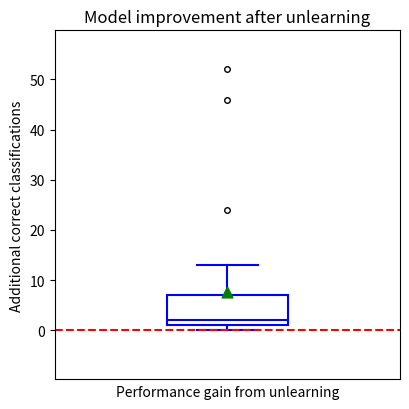

Transcribe this box plot: give where the median line is, the range the box spans, and where the two whiskers end, as read against the y-axis. The values are not printed on the chart, so give them approximately, as read against the axis.

median 2, box 1 to 7, whiskers 0 to 13